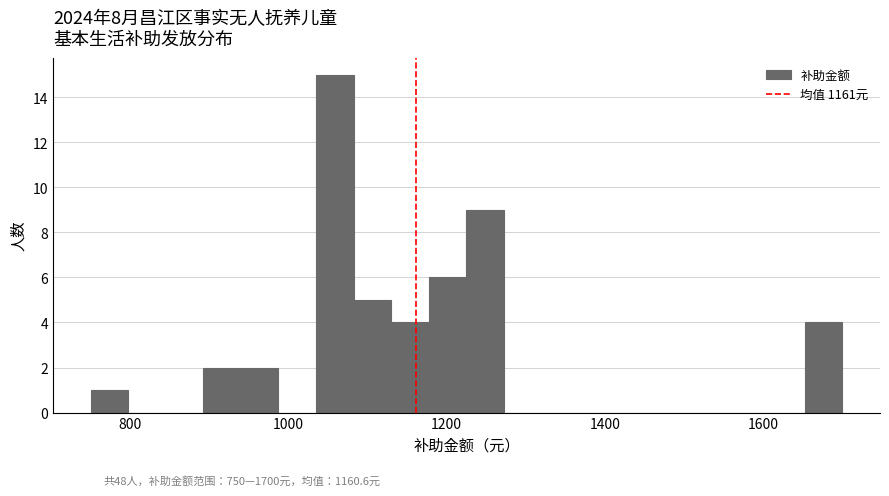

Read against the x-axis, roughly where is the centre of the tallest bar?

1060